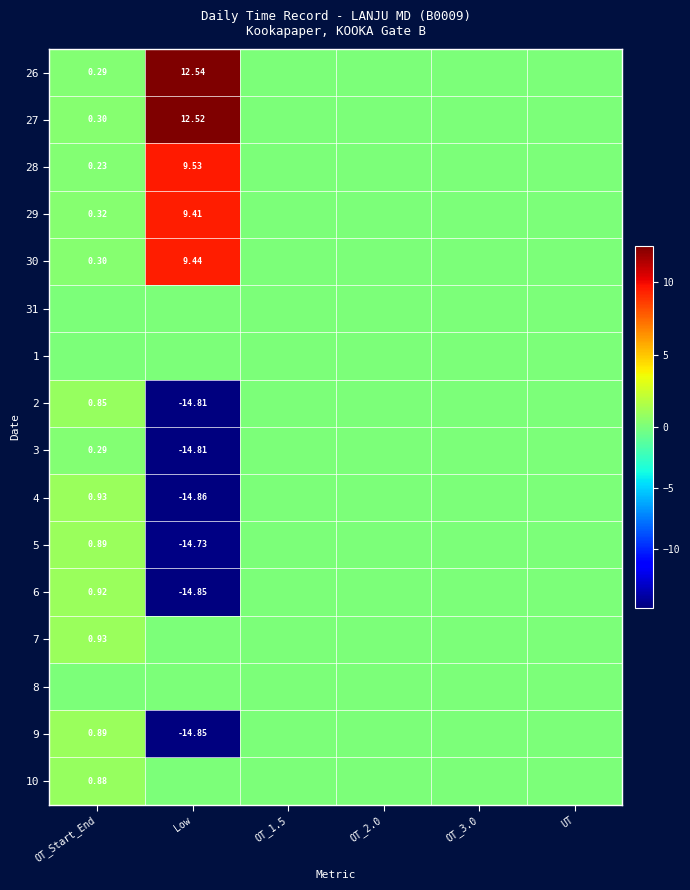

At how many categories does at least one series exceed -8?

6